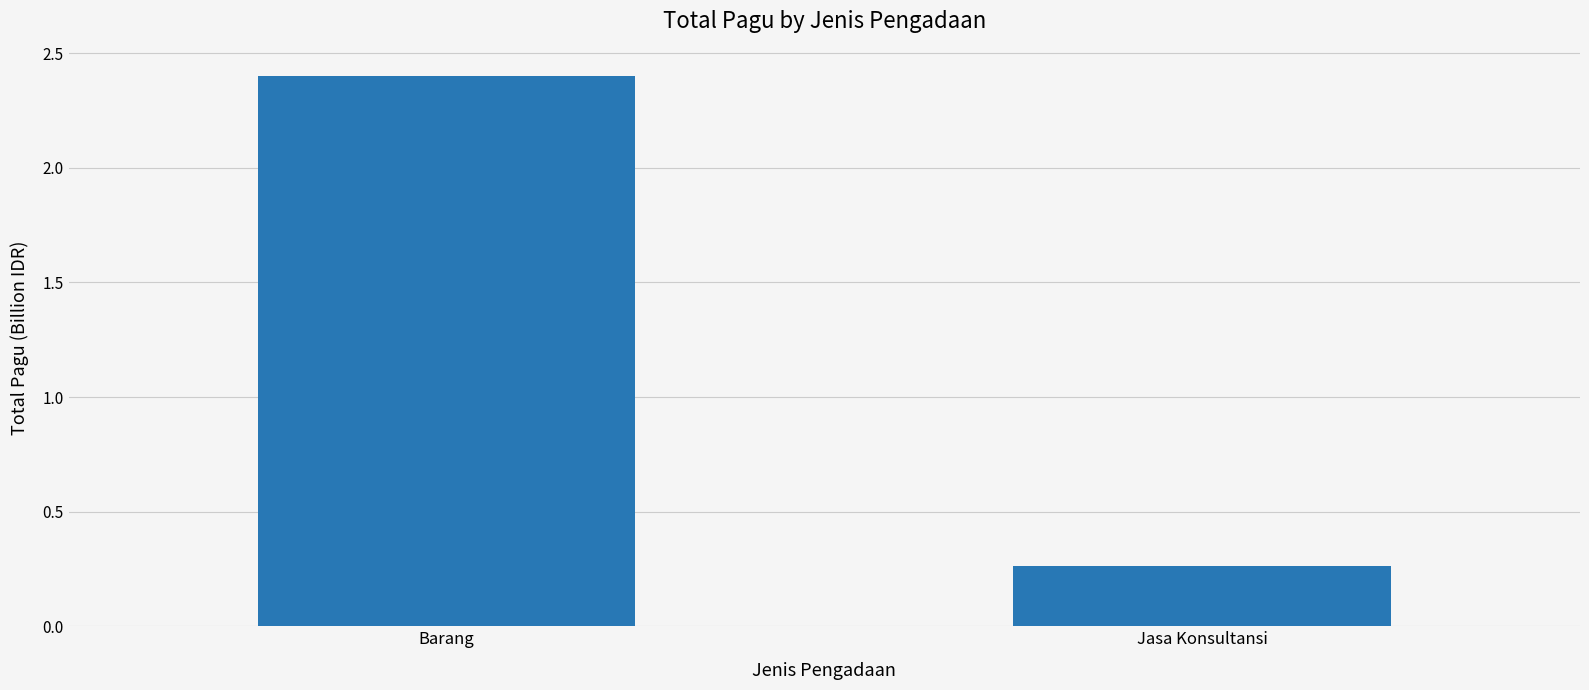

What is the label of the 1st bar from the right?

Jasa Konsultansi